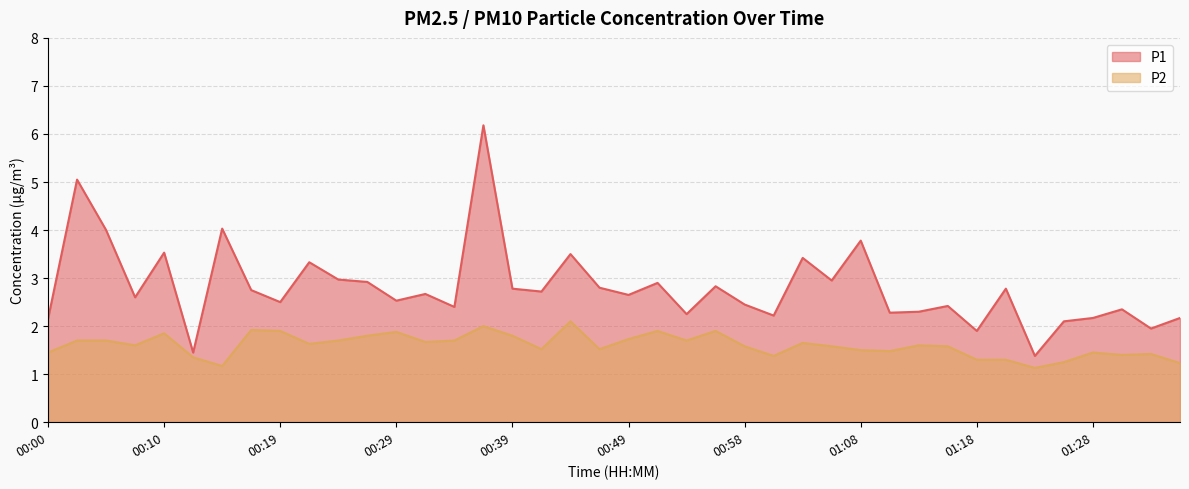

Where does the P1 series first go above 2?

00:00